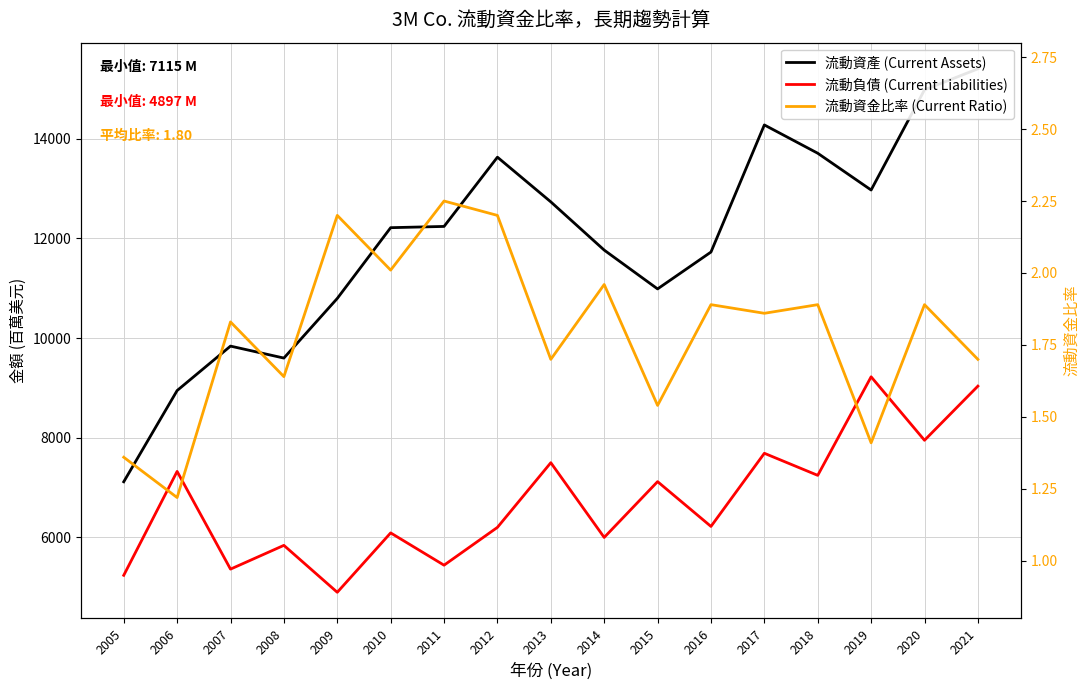

What is the total value across all series at 2014?

17765.0